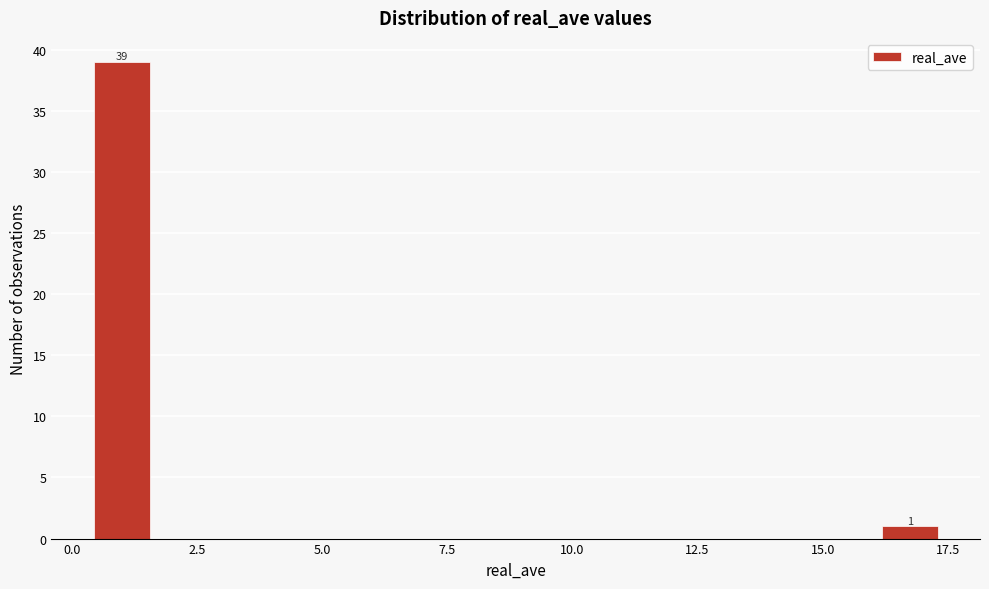

Read against the x-axis, roughly where is the centre of the tallest bar?

1.0